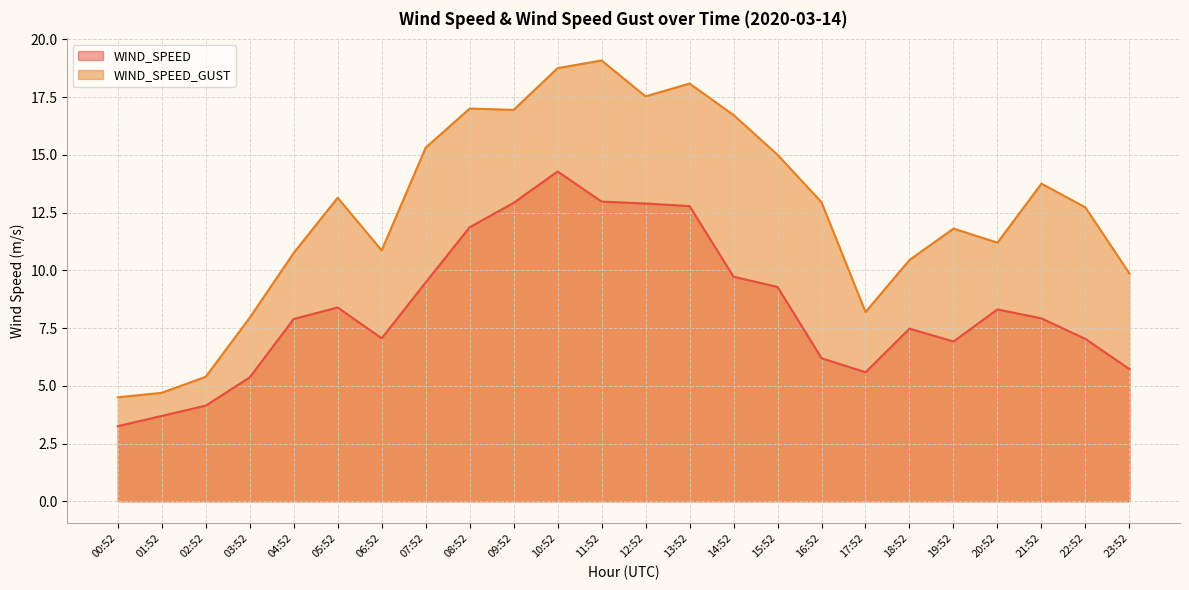

What is the difference between the maximum and minimum values in the WIND_SPEED series?

11.0